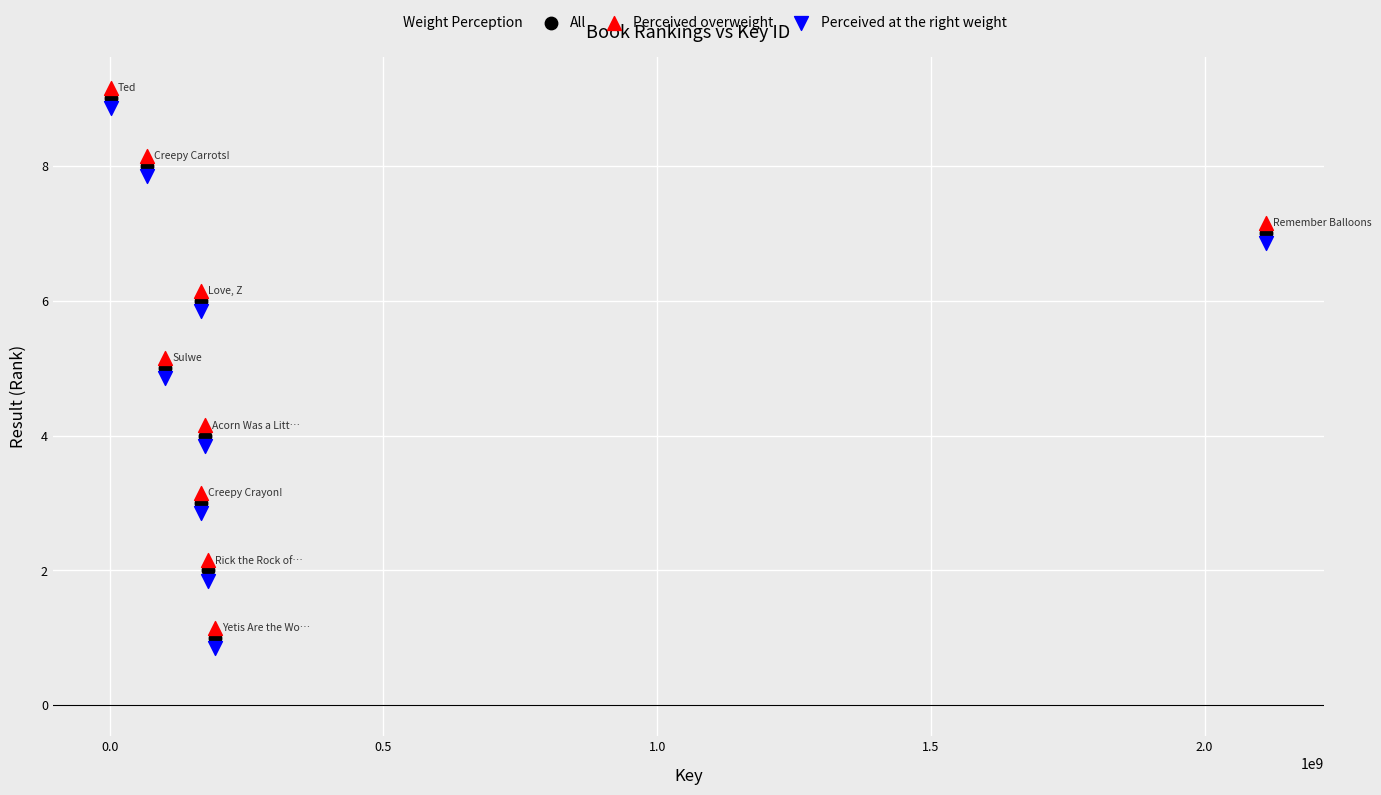

Which series reaches the minimum Y coordinate?

Perceived at the right weight